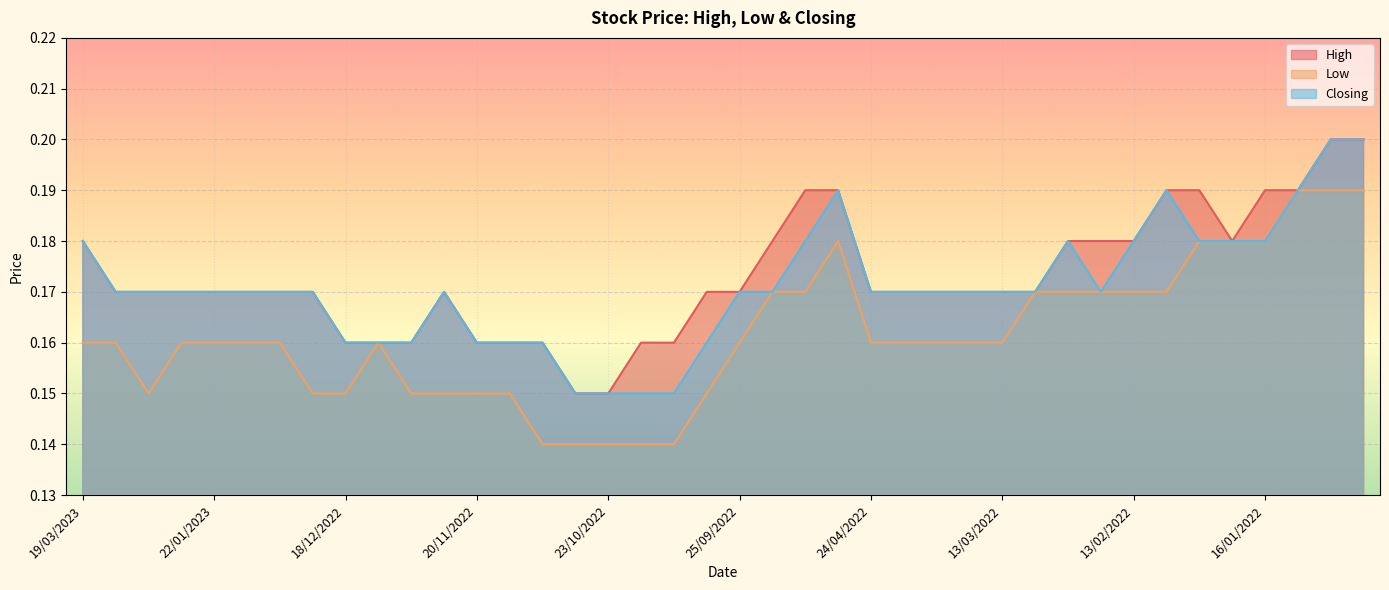

At which category does Closing reach its first local valley?

20/02/2022